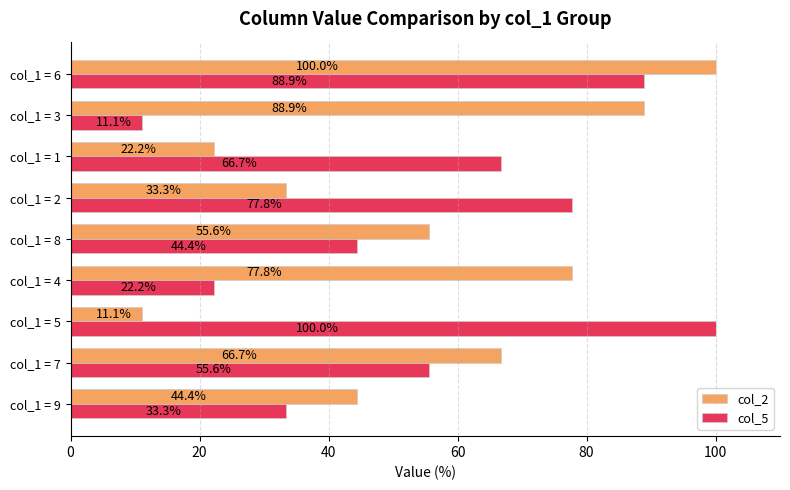

Where is col_2 nearest to the value 55?

col_1 = 8